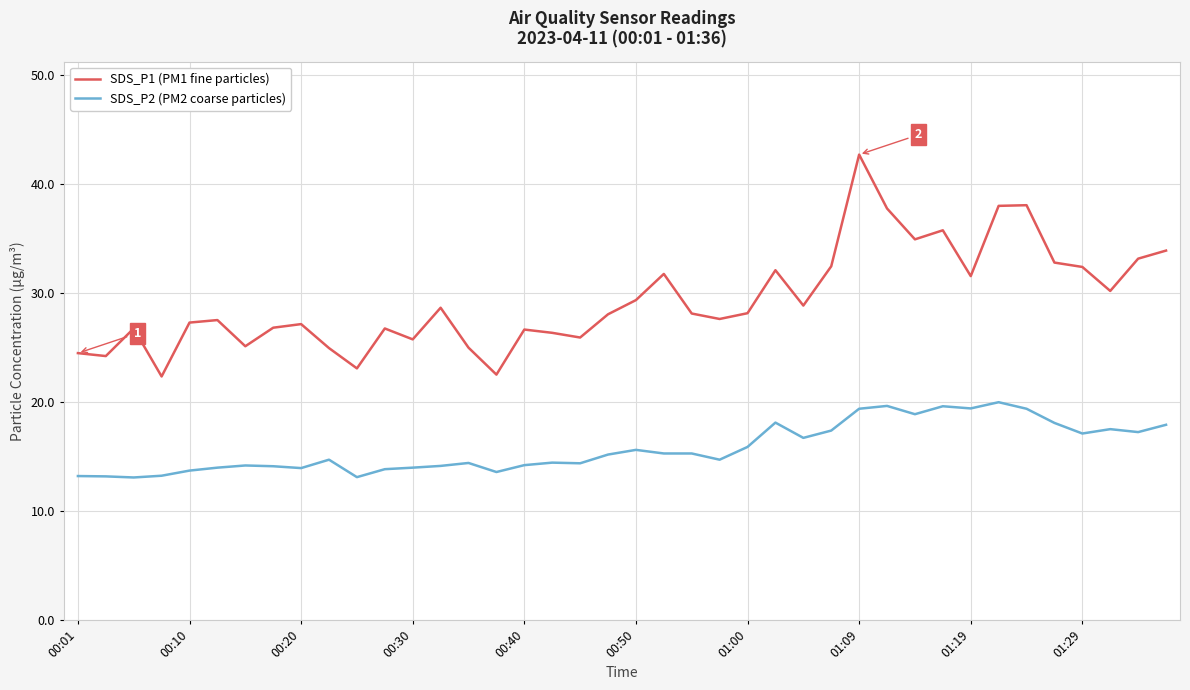

Which series has the largest total across all categories?

SDS_P1 (PM1 fine particles)